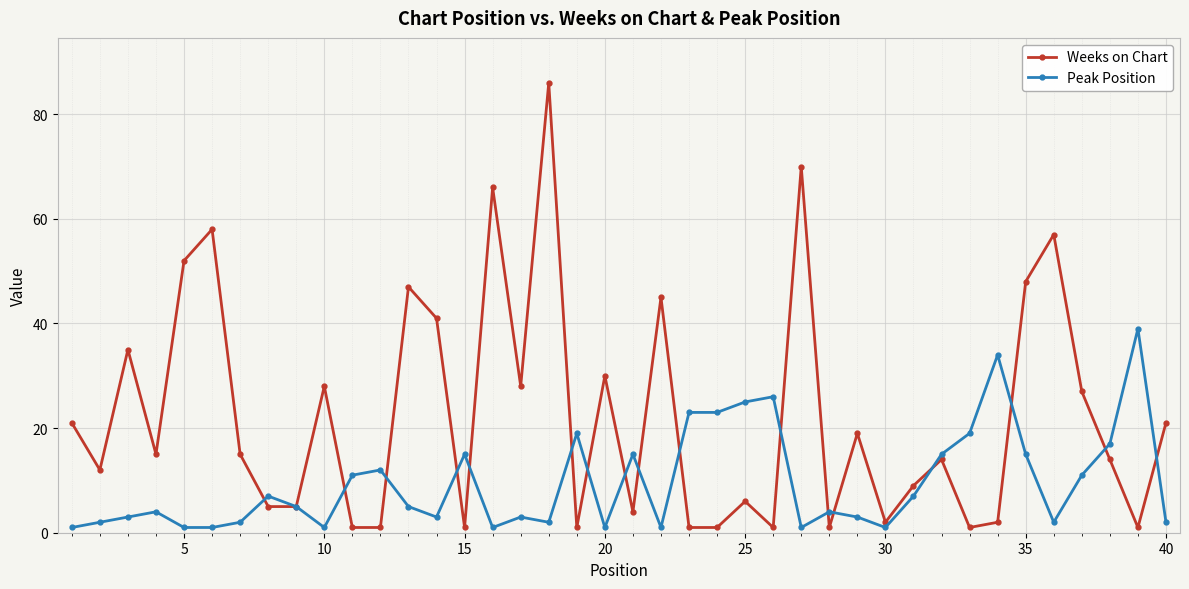

Which series has the widest spread of values?

Weeks on Chart